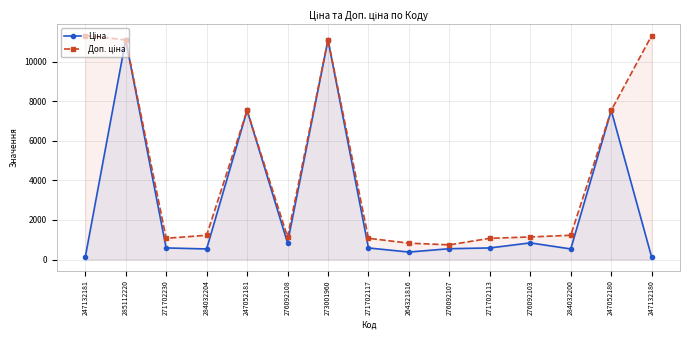

Reading right to left, extract all data points from this chart.

Ціна: 113.3	7545.9	535.4	842.8	586.0	547.8	377.9	586.0	11113.6	842.8	7545.9	535.4	586.0	11113.6	113.3
Доп. ціна: 11334.0	7545.9	1227.2	1142.1	1074.5	742.0	829.0	1074.5	11113.6	1142.1	7545.9	1227.2	1074.5	11113.6	11334.0